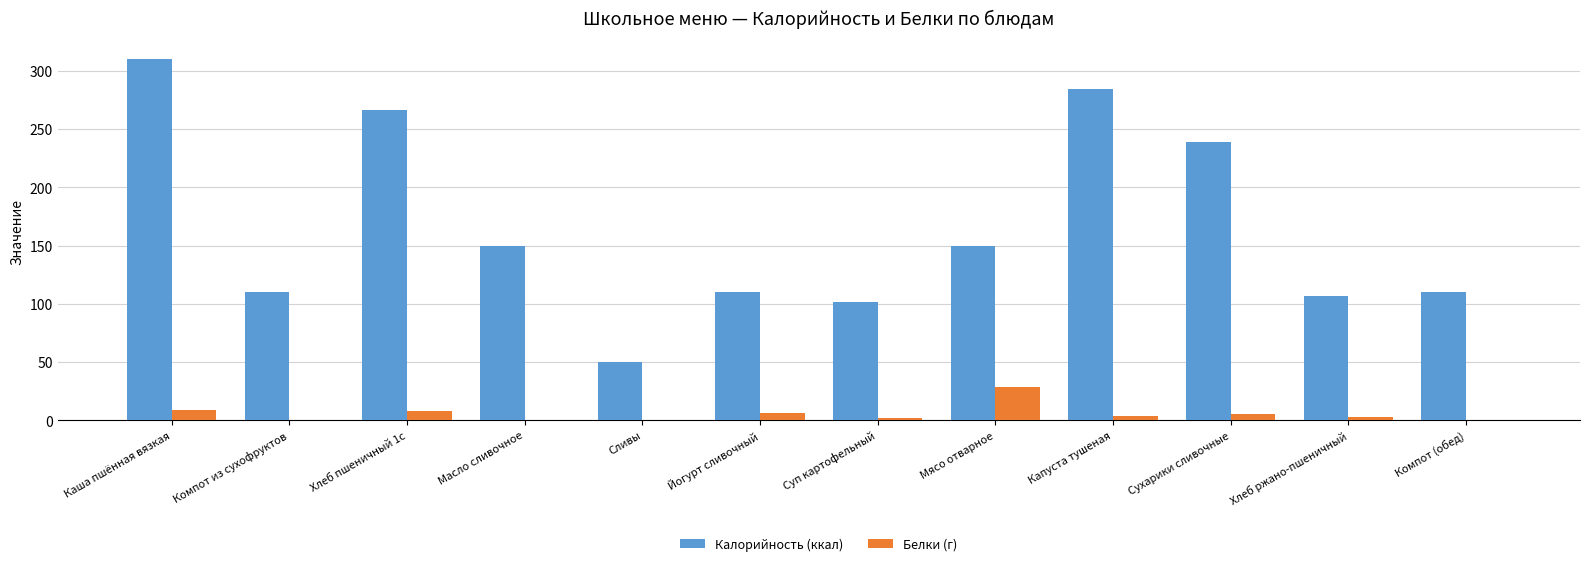

Does the chart contain stacked bars?

No